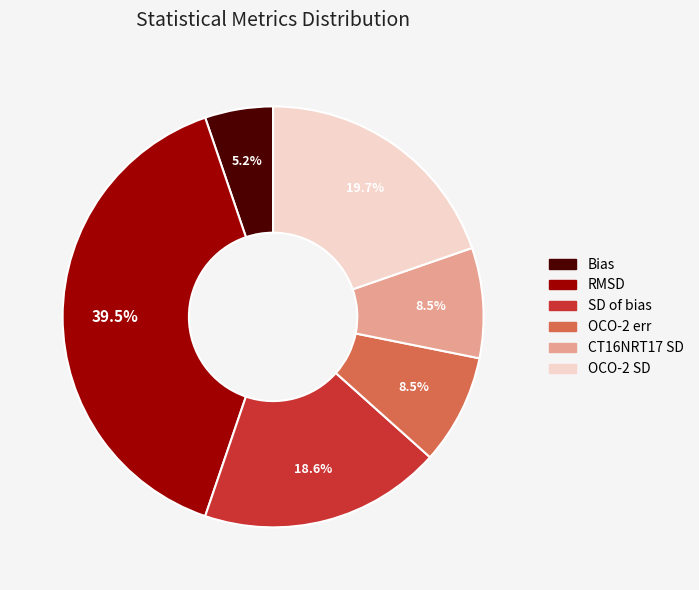

Does OCO-2 err account for over 50% of the chart?

No